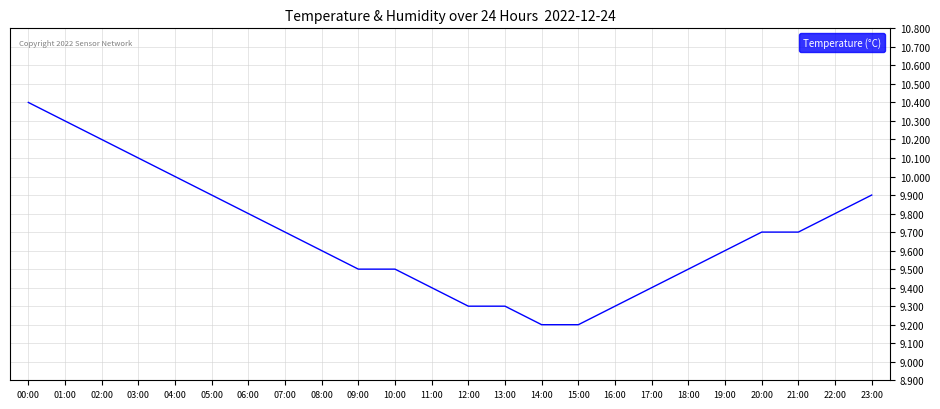

Approximately how many times larger is the value at 22:00 compared to 06:00?

1.0